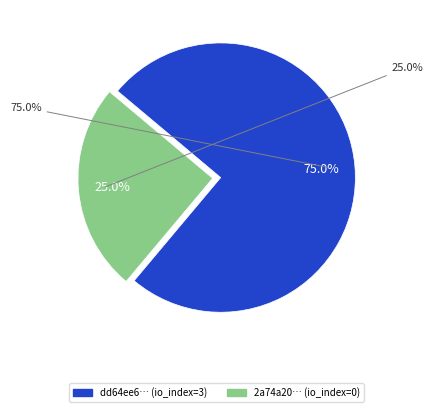

True or false: direction=-1 (io_index=3) accounts for 99% of the total.

False